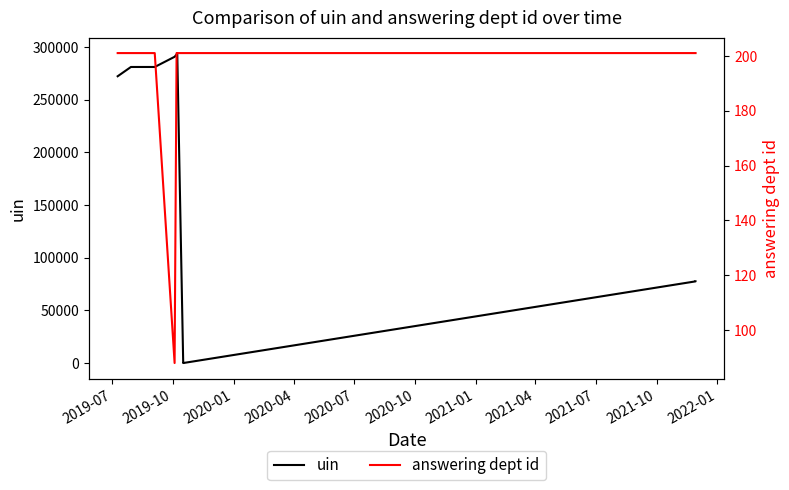

Is it true that uin equals 4 at 2021-01?

False